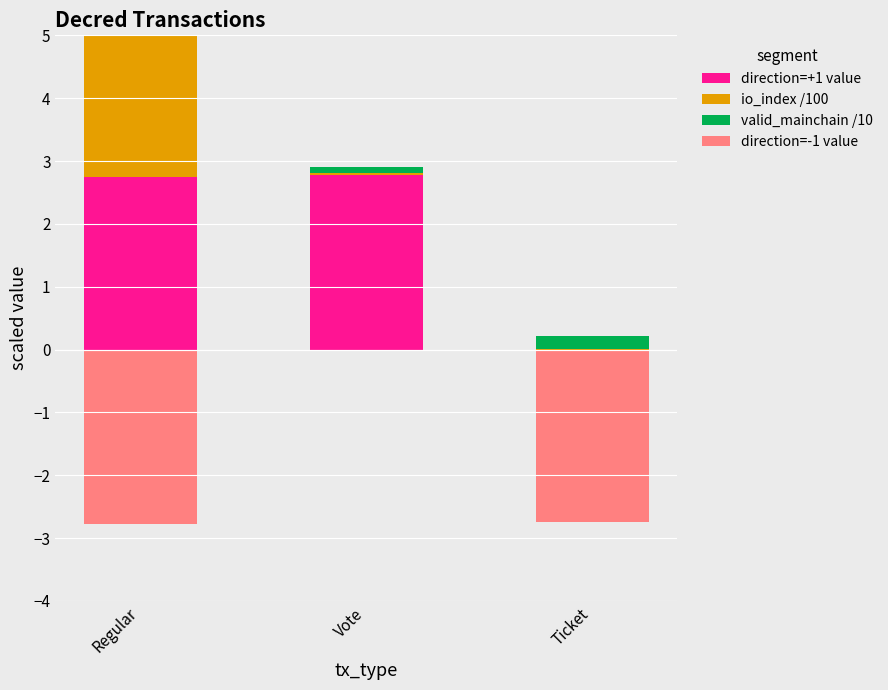

At which category does the chart reach its minimum across all series?

Regular